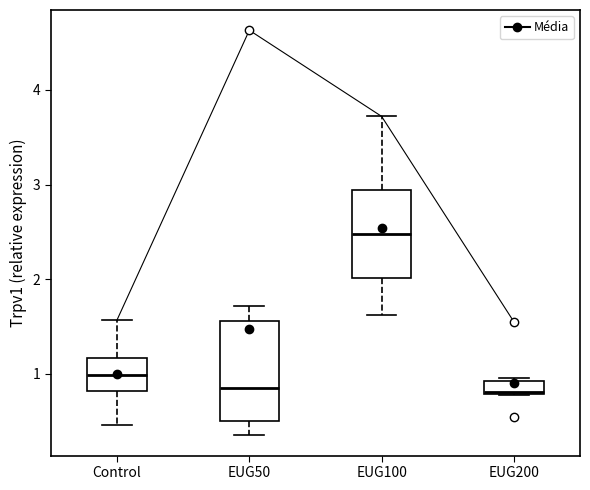

Where is the upper edge of the box for EUG200 on the y-axis? The values are not printed on the chart, so give them approximately, as read against the axis.

0.9